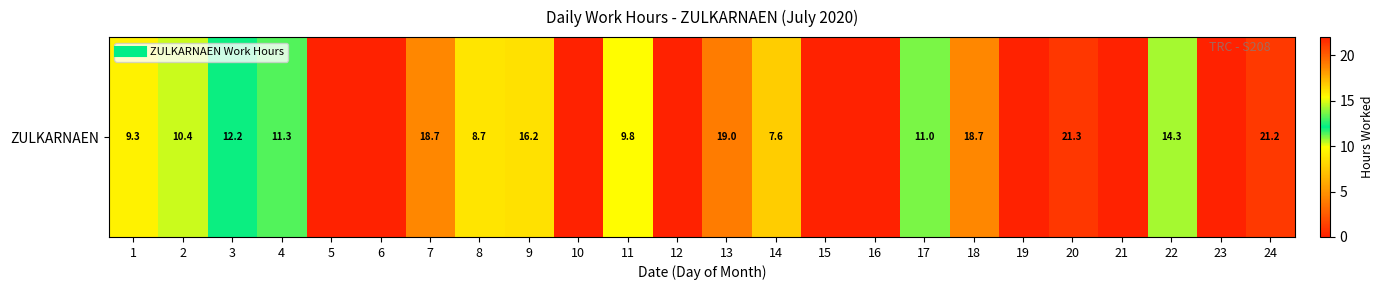

Which category has the highest value across all series?

20